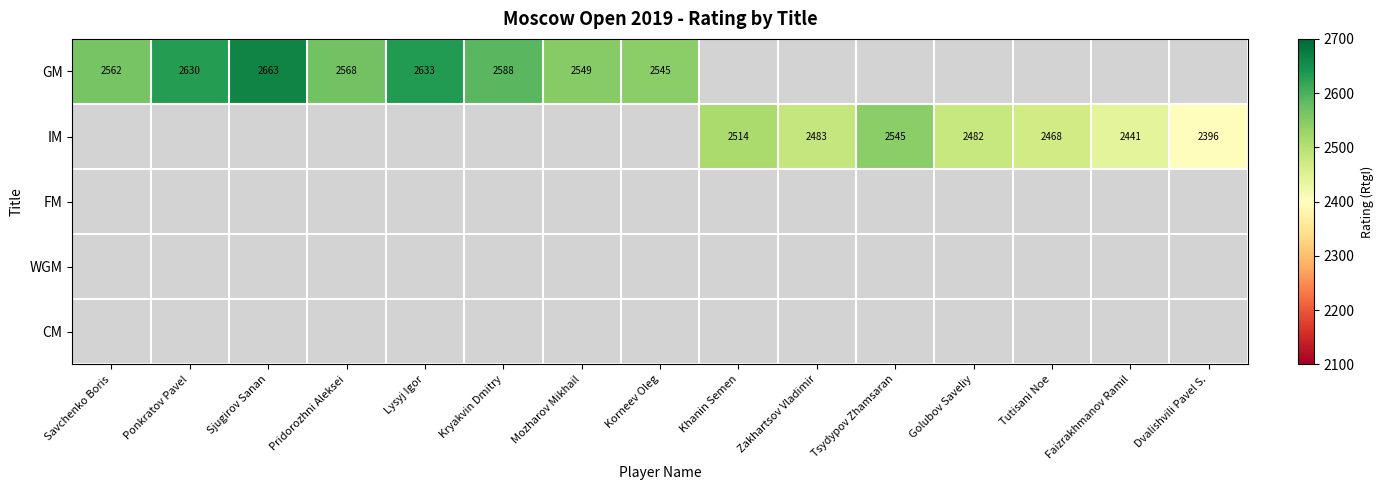

The value of IM at Faizrakhmanov Ramil is 4183.9. True or false?

False